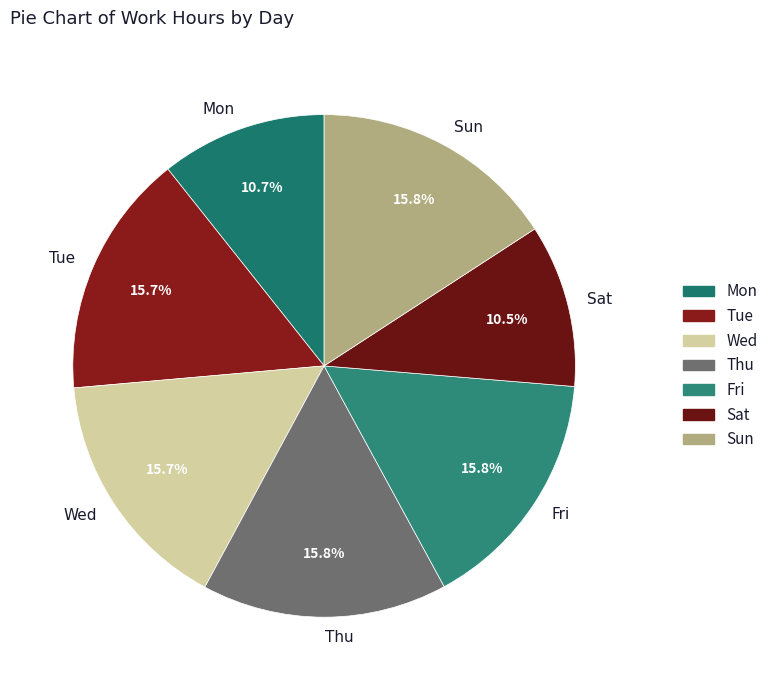

To the nearest percent, what portion does Tue represent?

16%